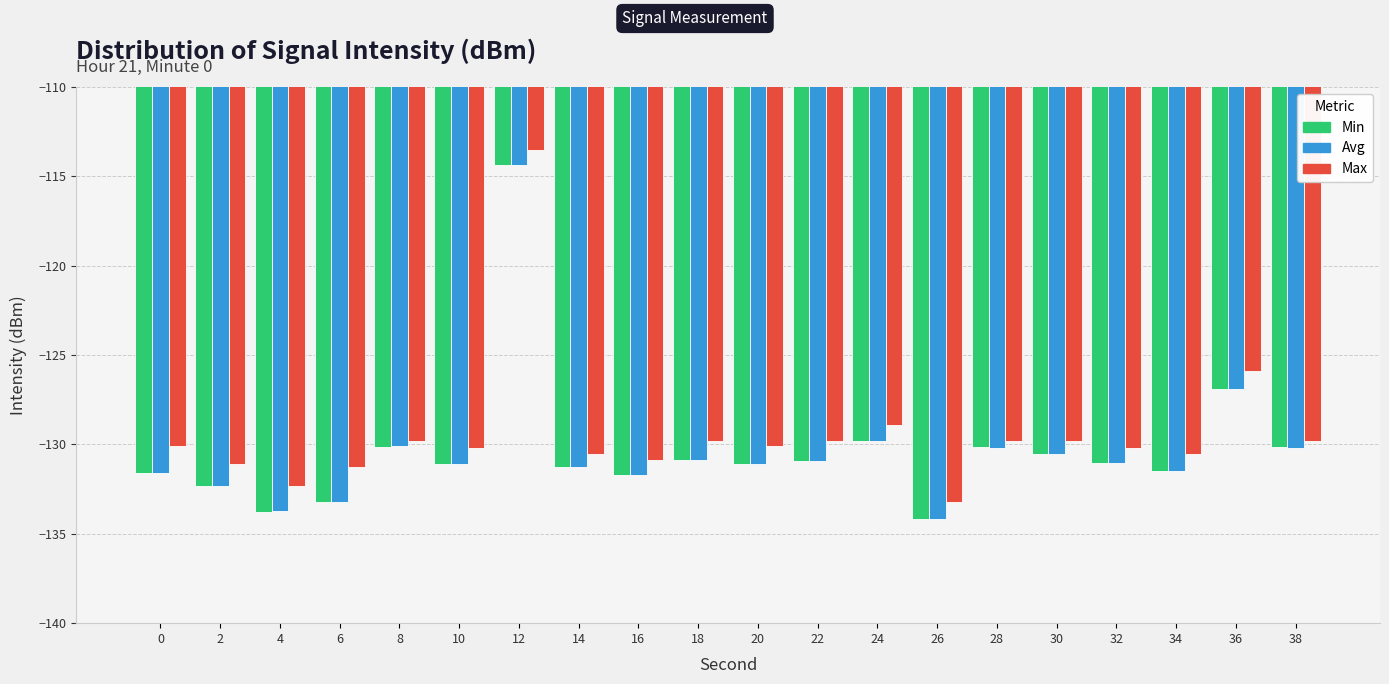

What is the value of the Max bar at the 10th from the left?

-129.8